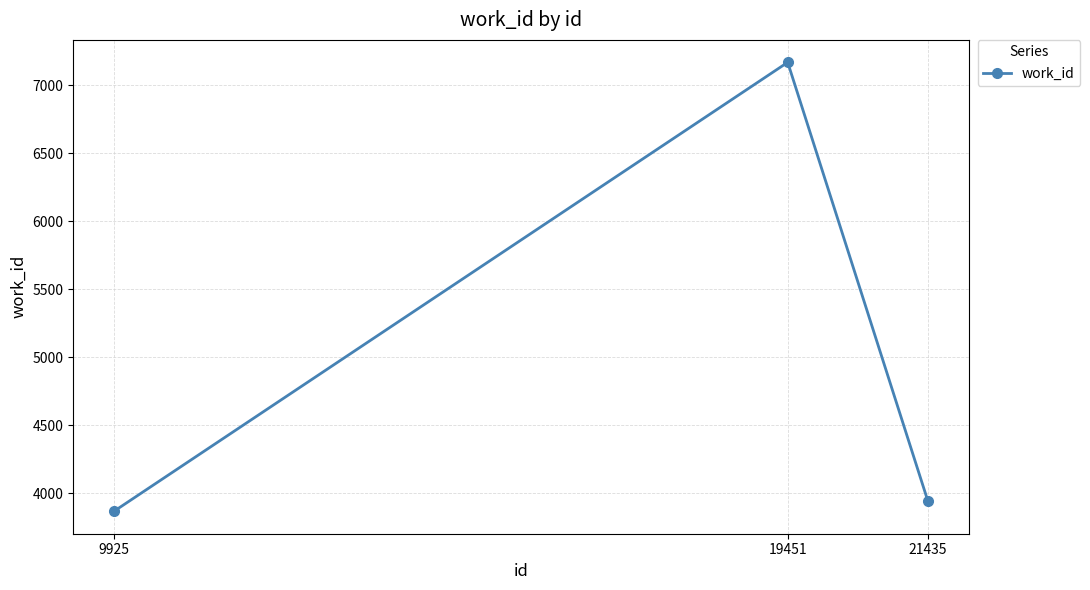

How many lines are shown in the chart?

1